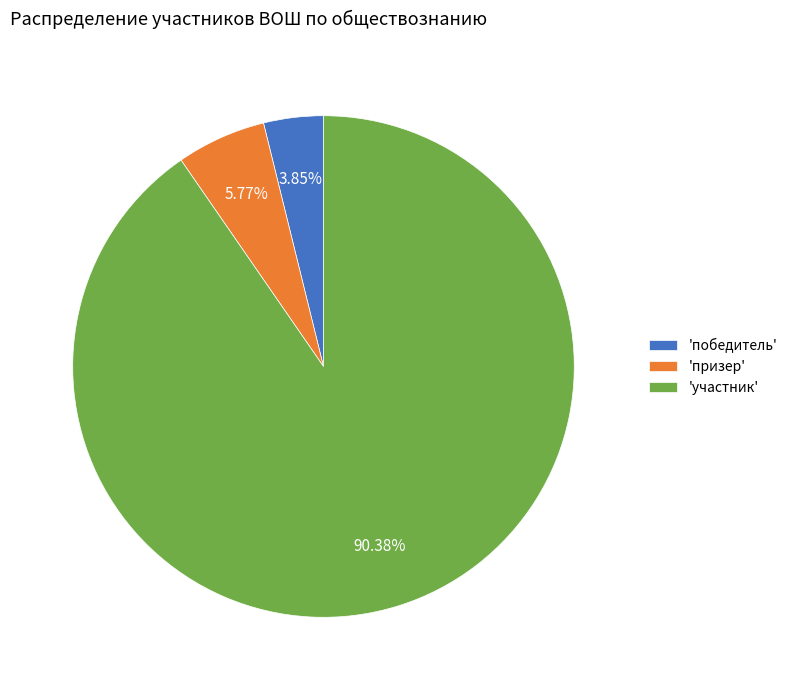

Which slice is the largest?

'участник'